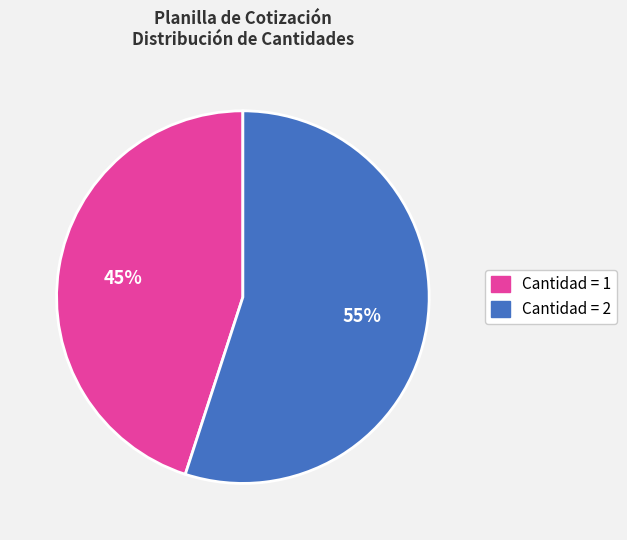

To the nearest percent, what percentage of the pie is Cantidad = 1?

45%